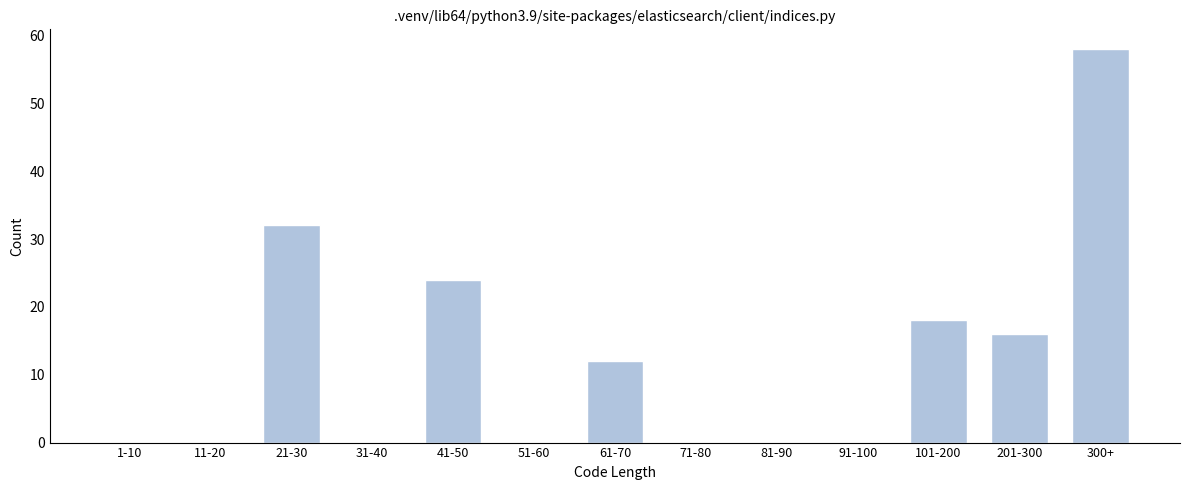

Reading right to left, list all the values displayed in this chart.

300+=58	201-300=16	101-200=18	91-100=0	81-90=0	71-80=0	61-70=12	51-60=0	41-50=24	31-40=0	21-30=32	11-20=0	1-10=0